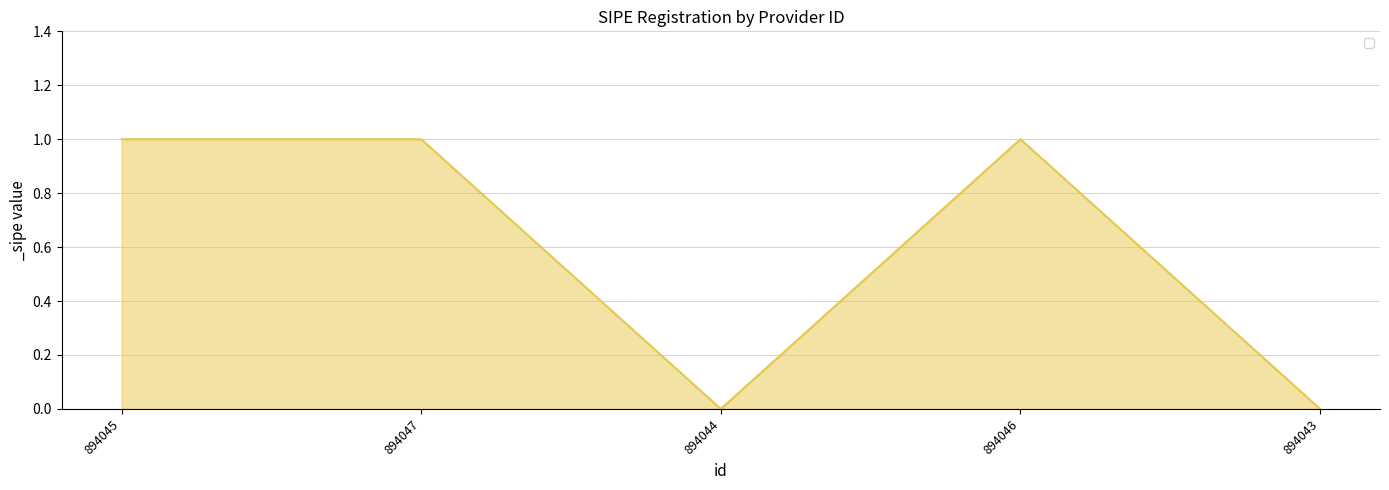

True or false: the data shows 1 at 894045.

True